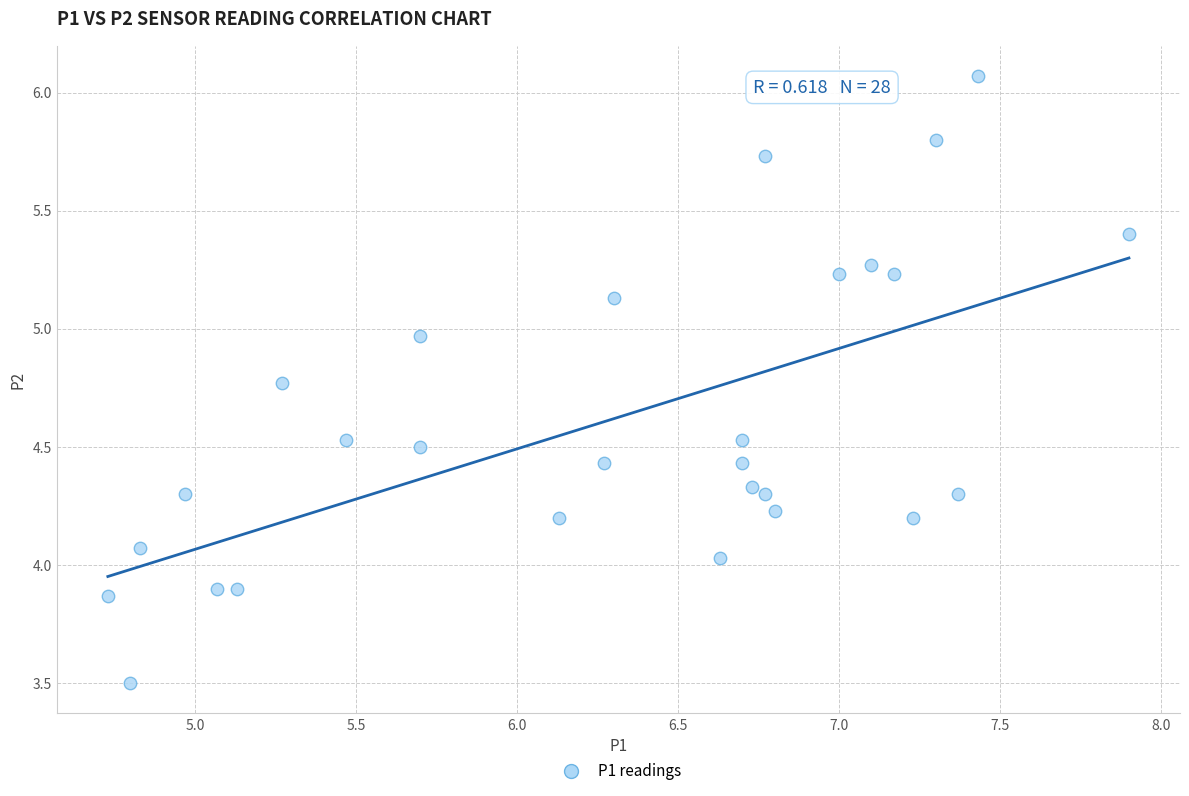

What is the range of X values (max minus min)?

3.2